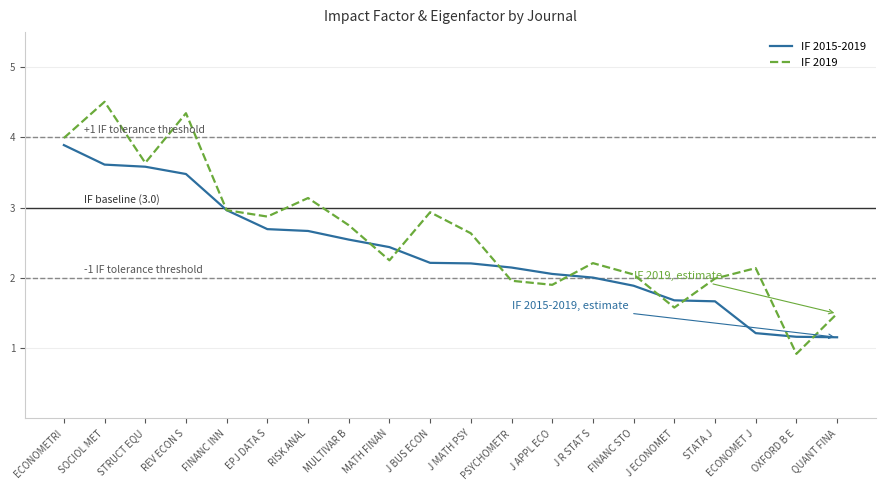

Rank the series by their average value, from lowest to highest.

IF 2015-2019, IF 2019